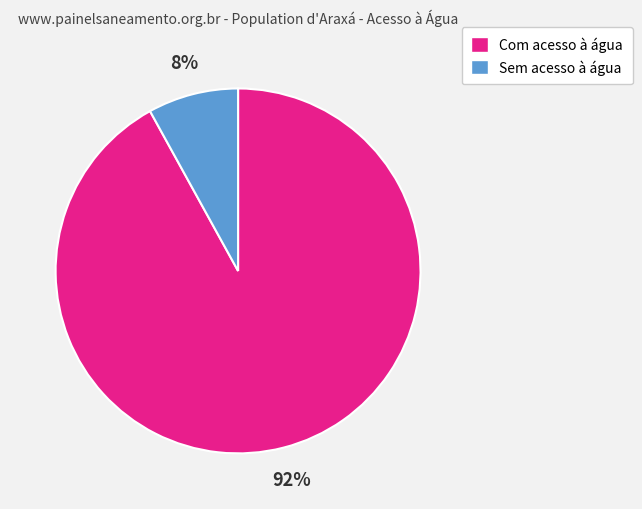

To the nearest percent, what is the combined percentage of Com acesso à água and Sem acesso à água?

100%